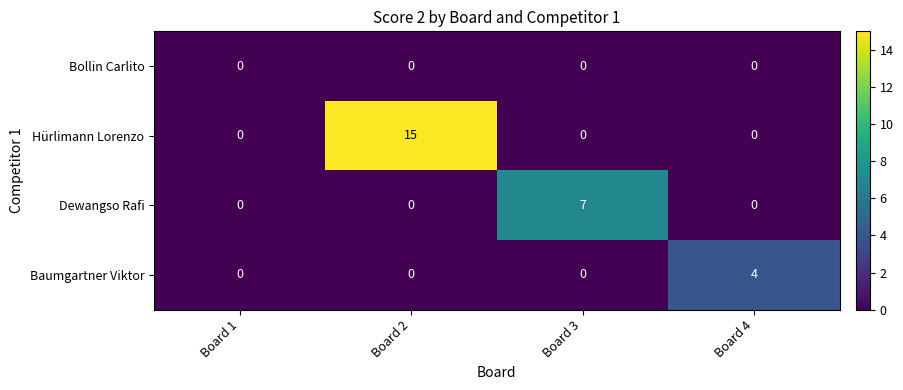

True or false: Dewangso Rafi has a value of 0 at Board 2.

True